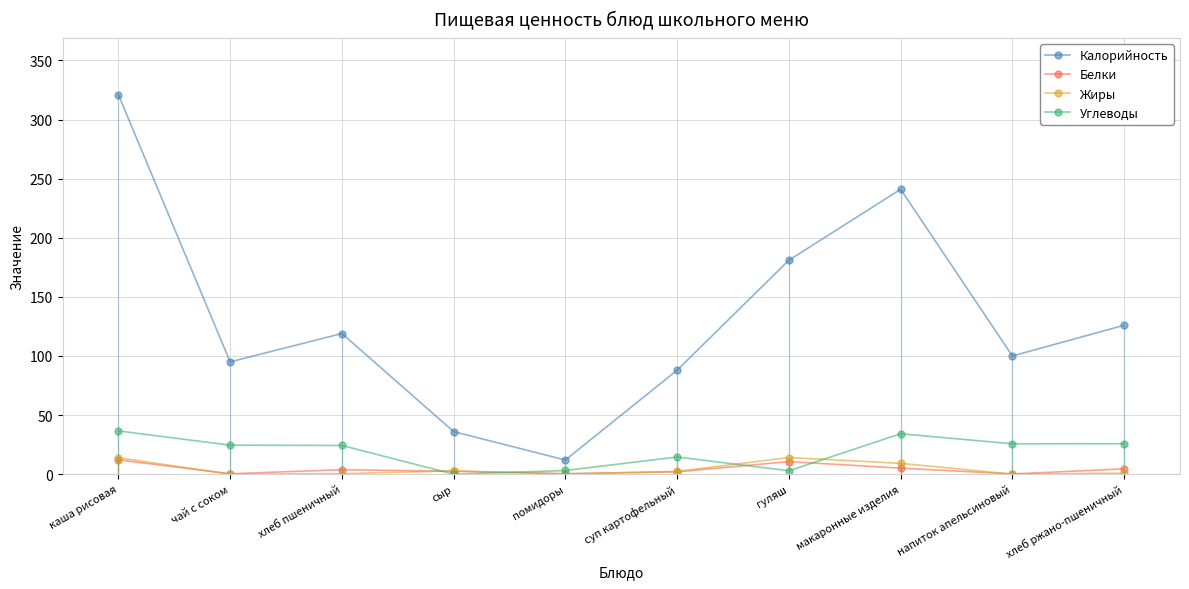

At which label is Углеводы closest to 18?

суп картофельный